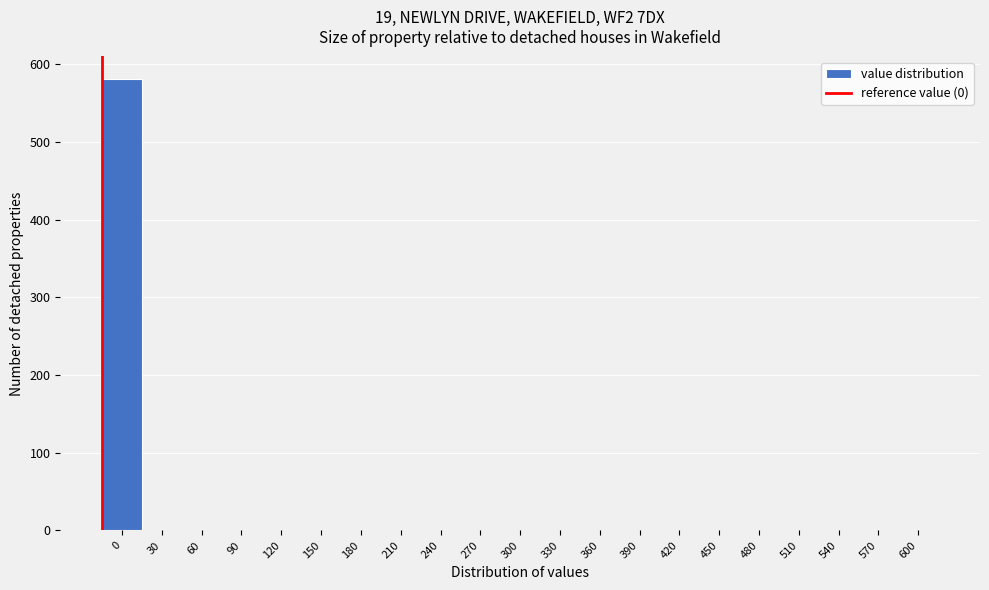

Reading left to right, transcribe all the data shown in this chart.

0=581	30=0	60=0	90=0	120=0	150=0	180=0	210=0	240=0	270=0	300=0	330=0	360=0	390=0	420=0	450=0	480=0	510=0	540=0	570=0	600=0